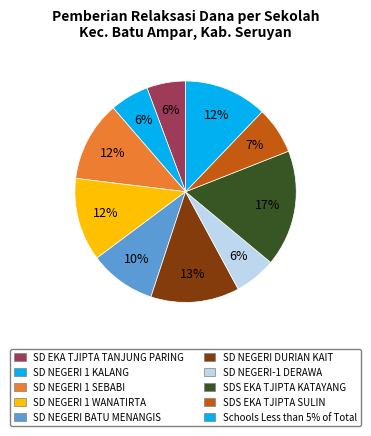

Count the number of slices in the pie.

10